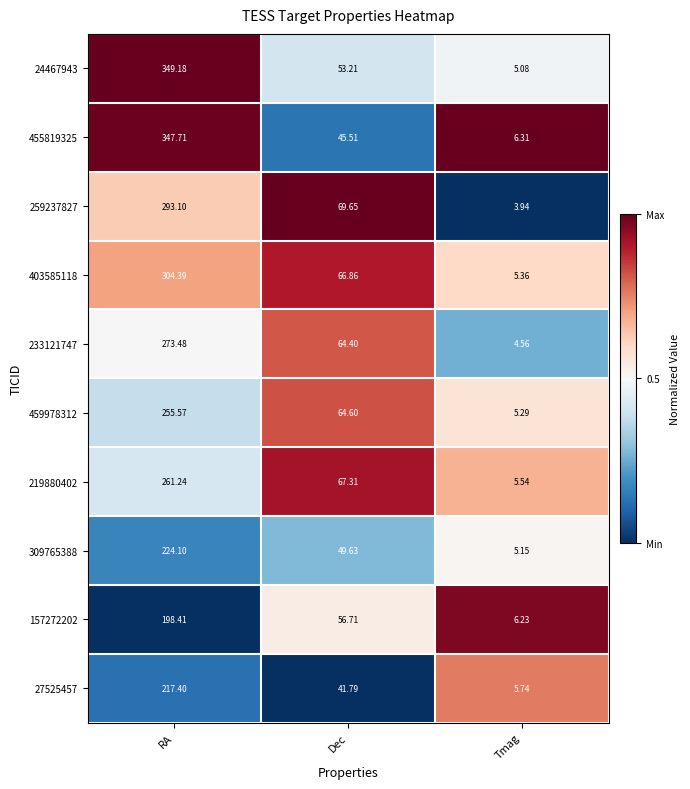

List the labels in order of 24467943 value, smallest first.

Tmag, Dec, RA